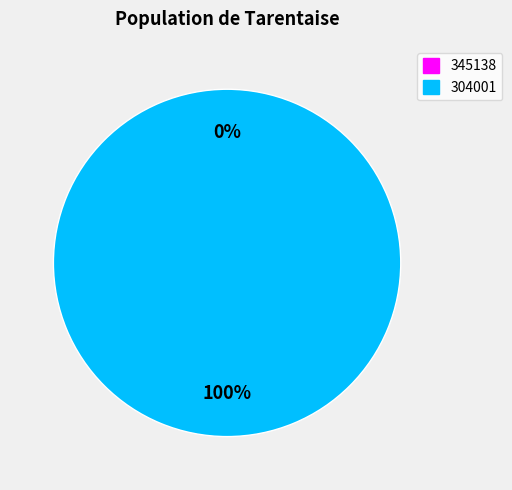

How many slices are in this pie chart?

2